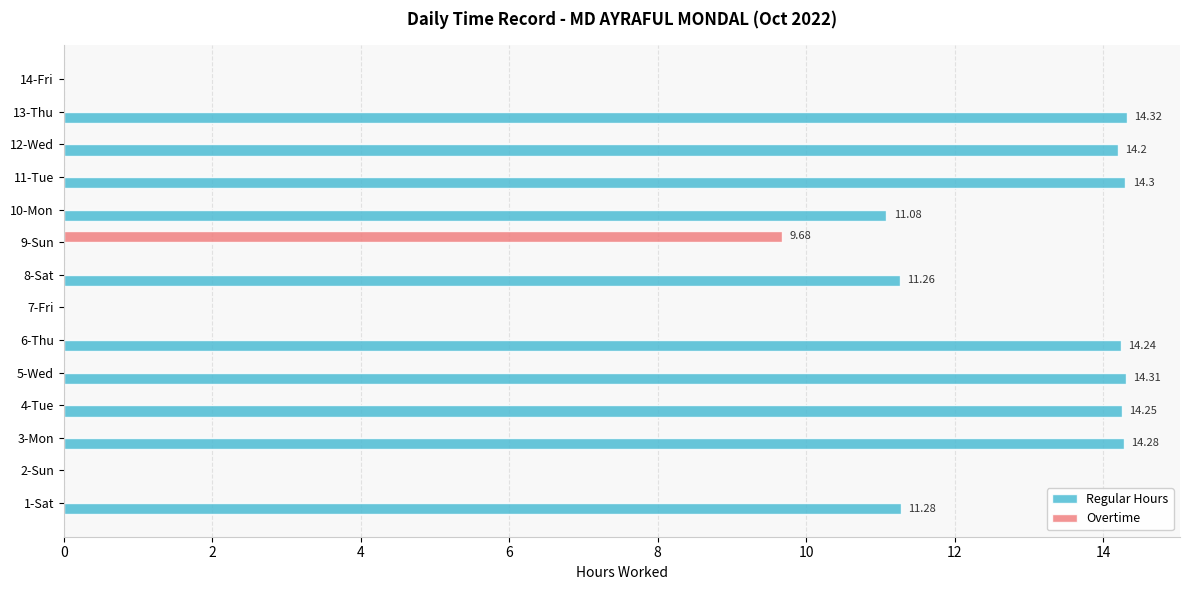

Between 6-Thu and 9-Sun, which series saw the biggest shift?

Regular Hours